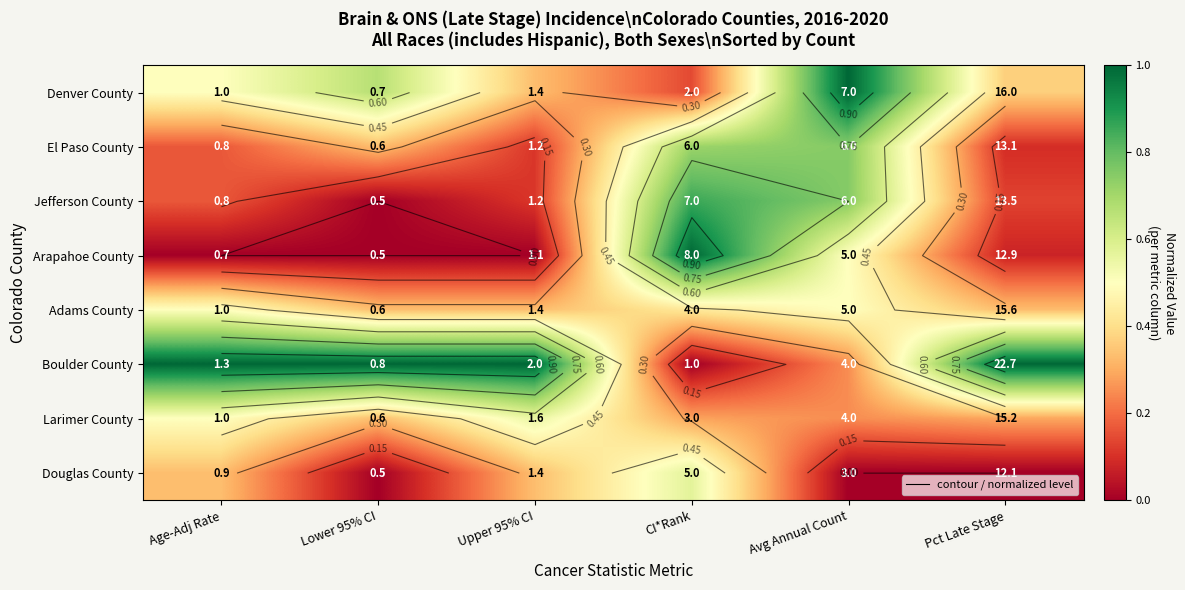

At which category does the chart reach its peak across all series?

Avg Annual Count